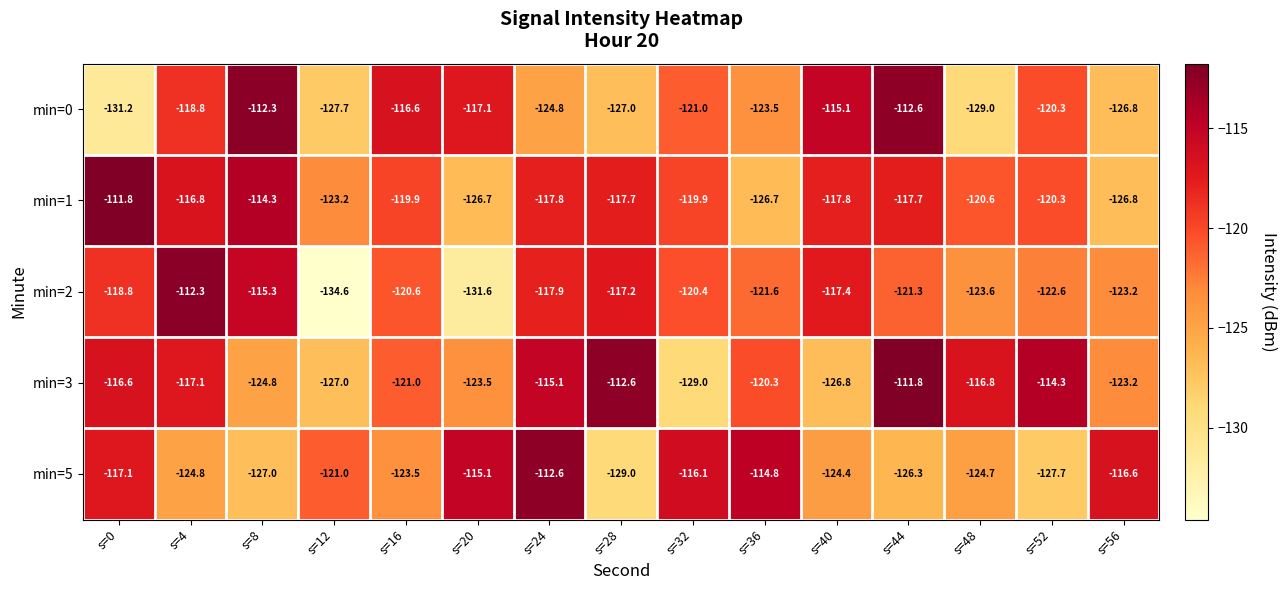

What is the maximum value shown in the chart?

-111.8